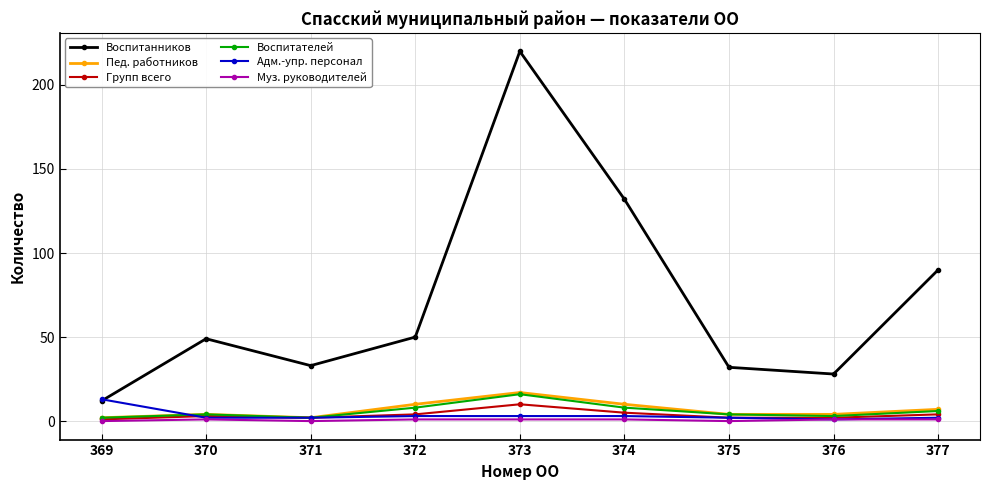

Between 373 and 377, which series saw the biggest shift?

Воспитанников